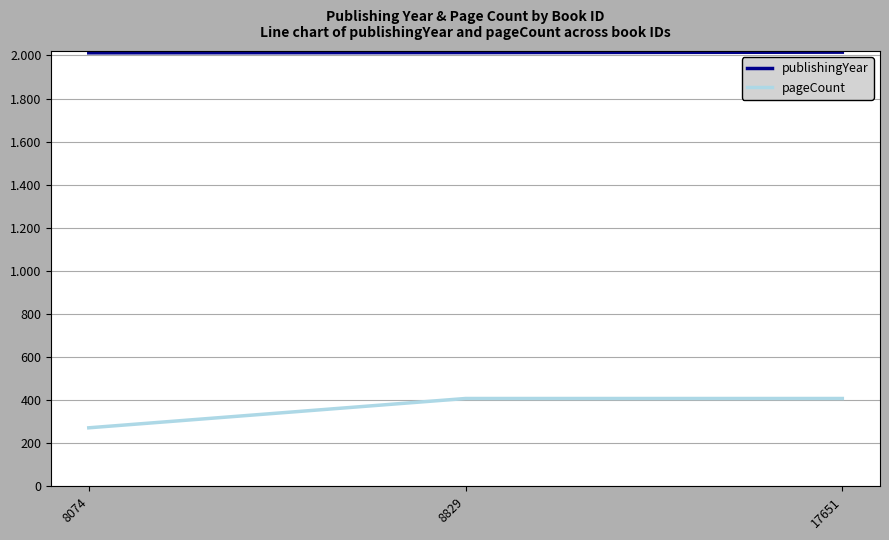

Is this an area chart (filled region under the line)?

No